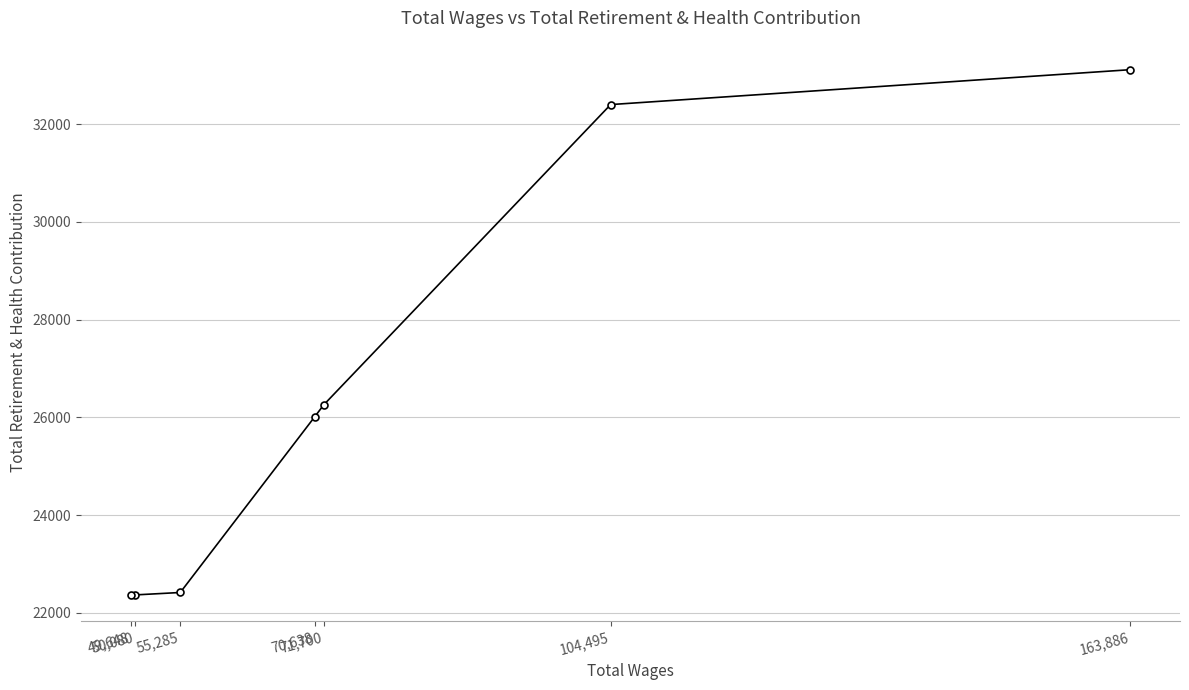

True or false: the data shows 22364 at 50,080.

True